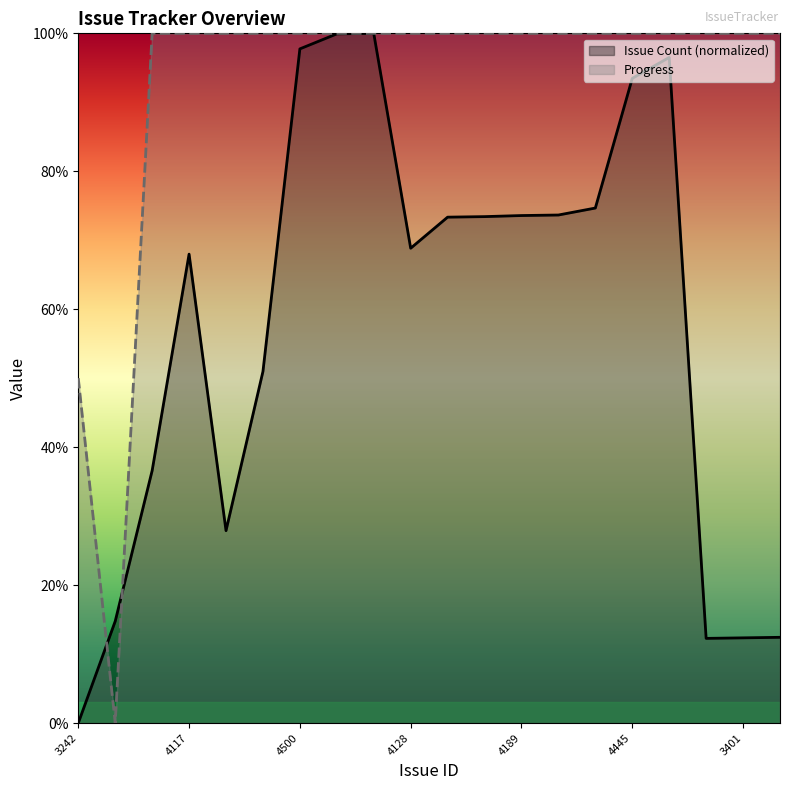

Between 3401 and 4189, which is larger?

4189